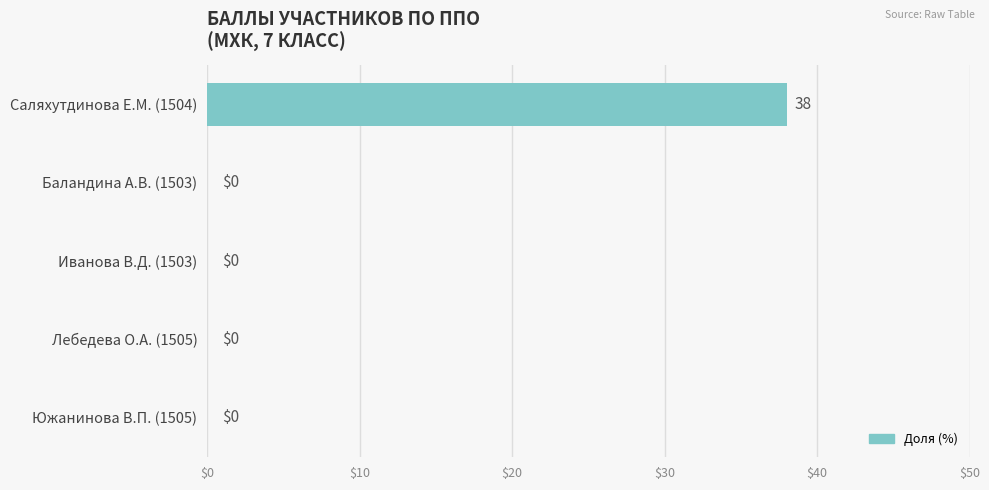

The chart shows a value of 38 at Саляхутдинова Е.М. (1504). True or false?

True